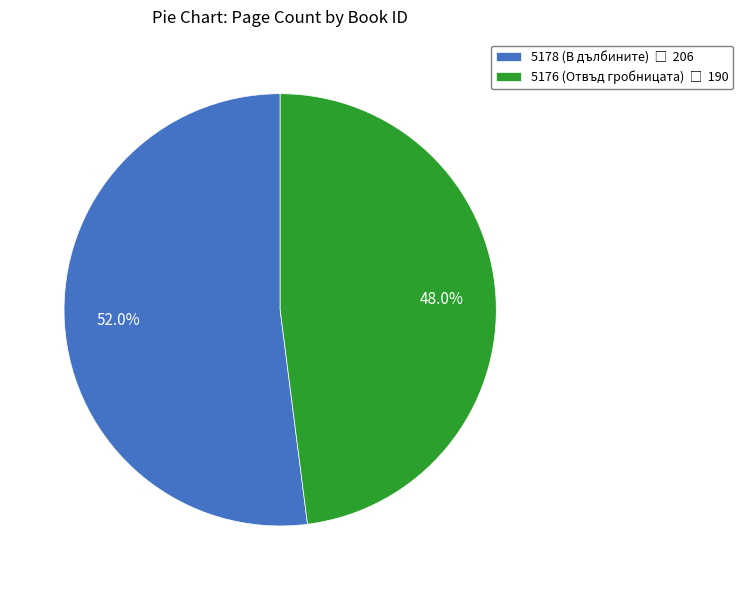

Does 5178 (В дълбините) account for over 50% of the chart?

Yes